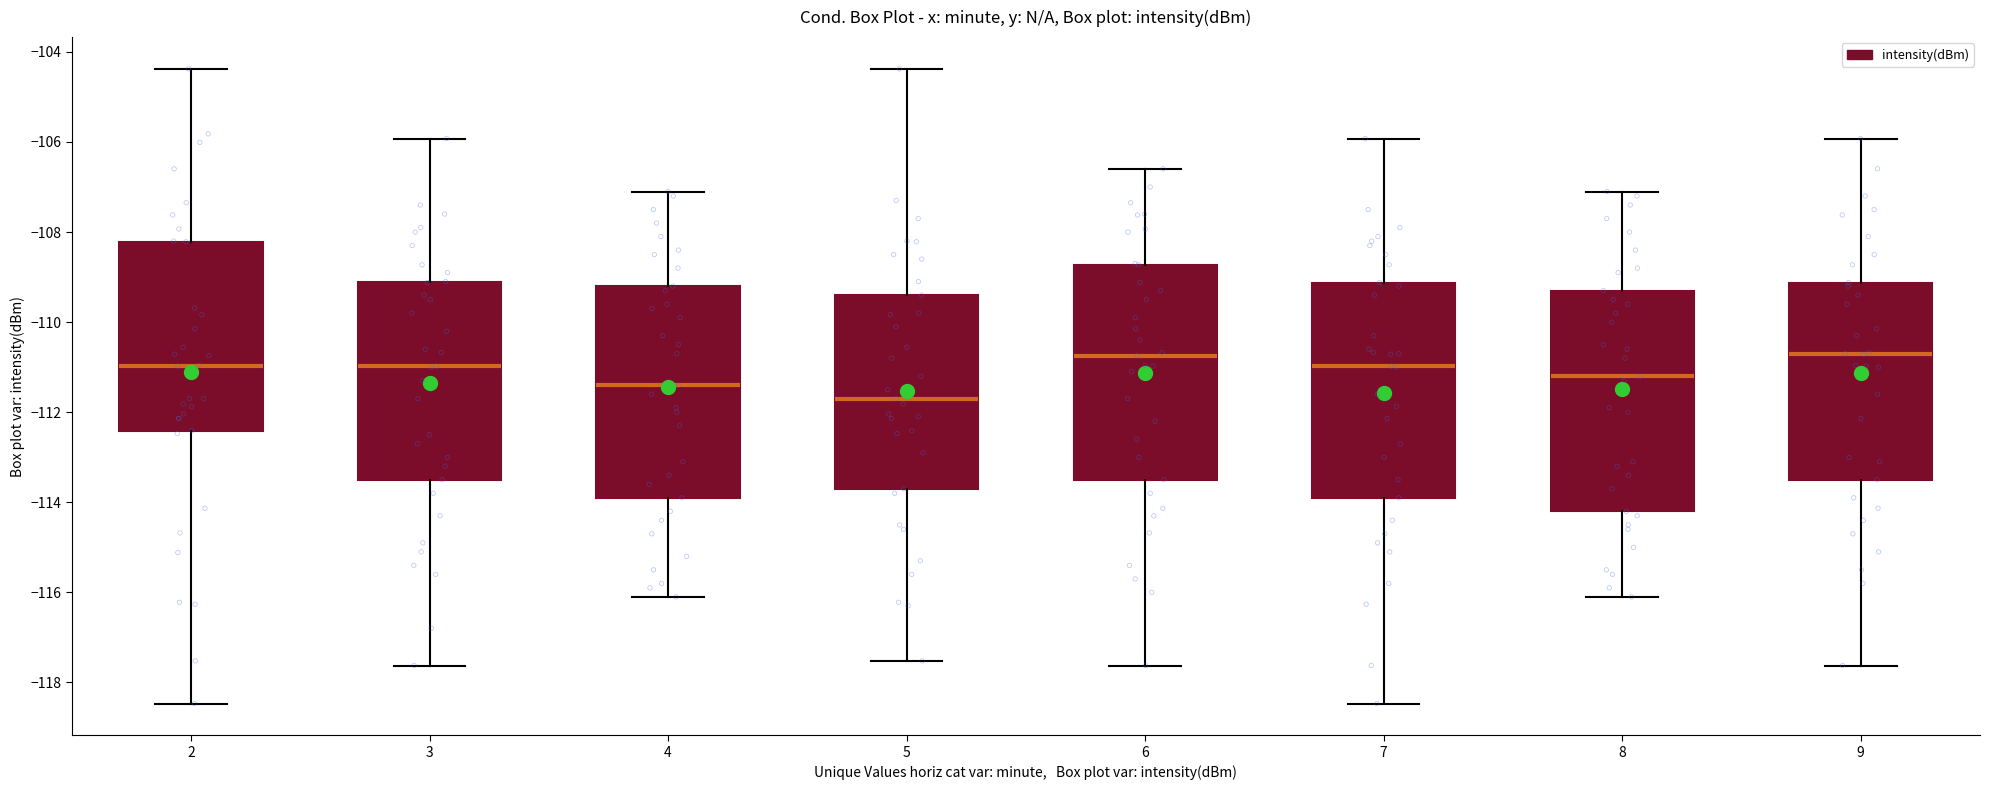

Where is the upper edge of the box at x = 6 on the y-axis? The values are not printed on the chart, so give them approximately, as read against the axis.

-108.8